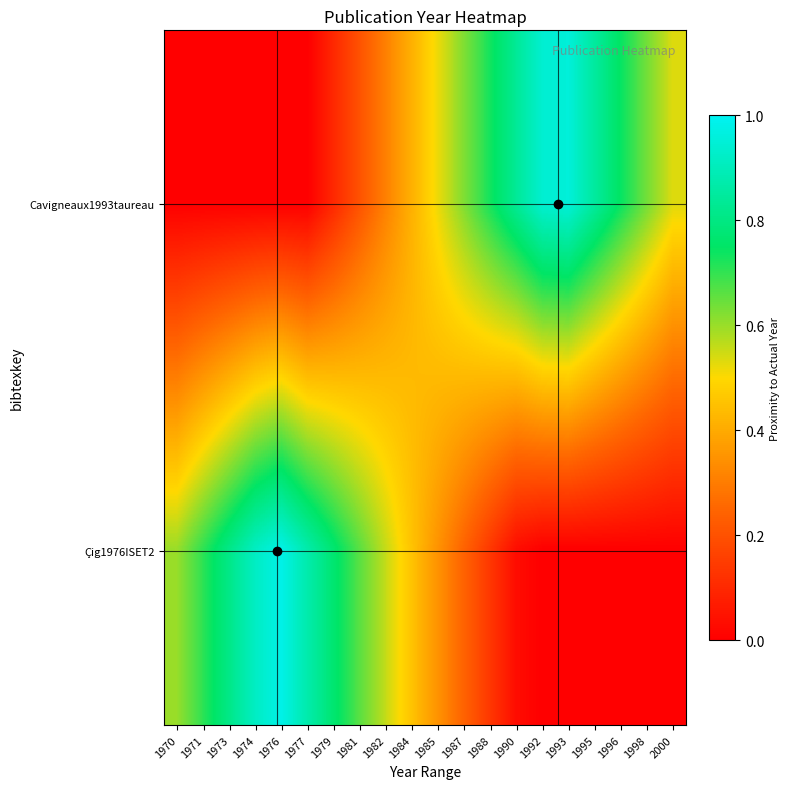

List the series in order of their overall mean, lowest first.

Çig1976ISET2, Cavigneaux1993taureau